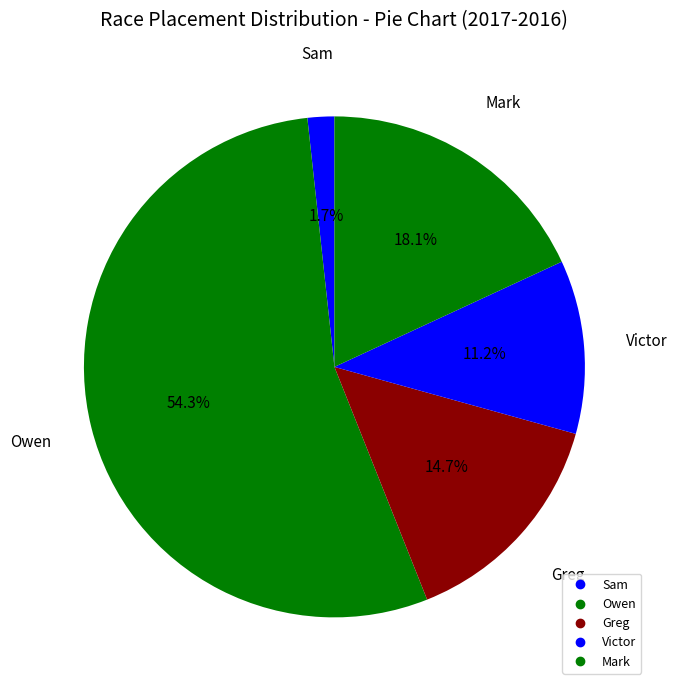

Rank the categories by value from highest to lowest.

Owen, Mark, Greg, Victor, Sam